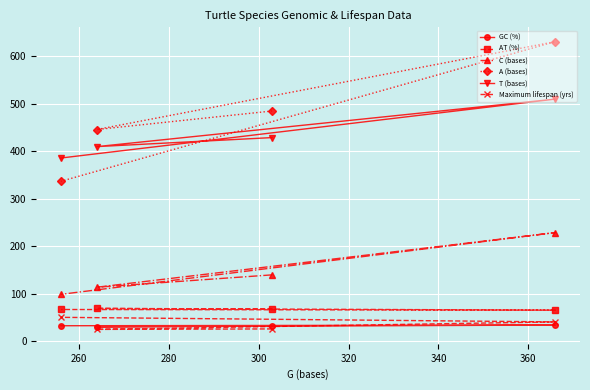

What is the minimum value shown in the chart?

25.2